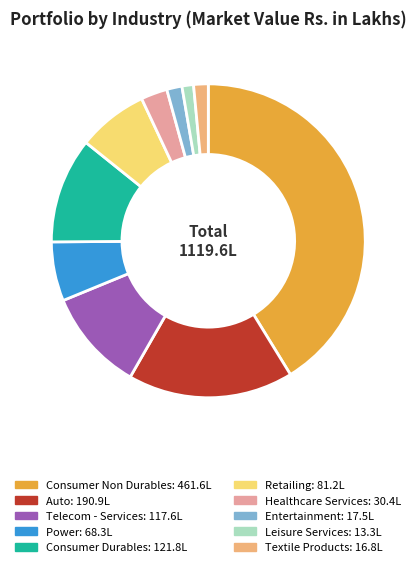

What is the largest slice in the pie chart?

Consumer Non Durables